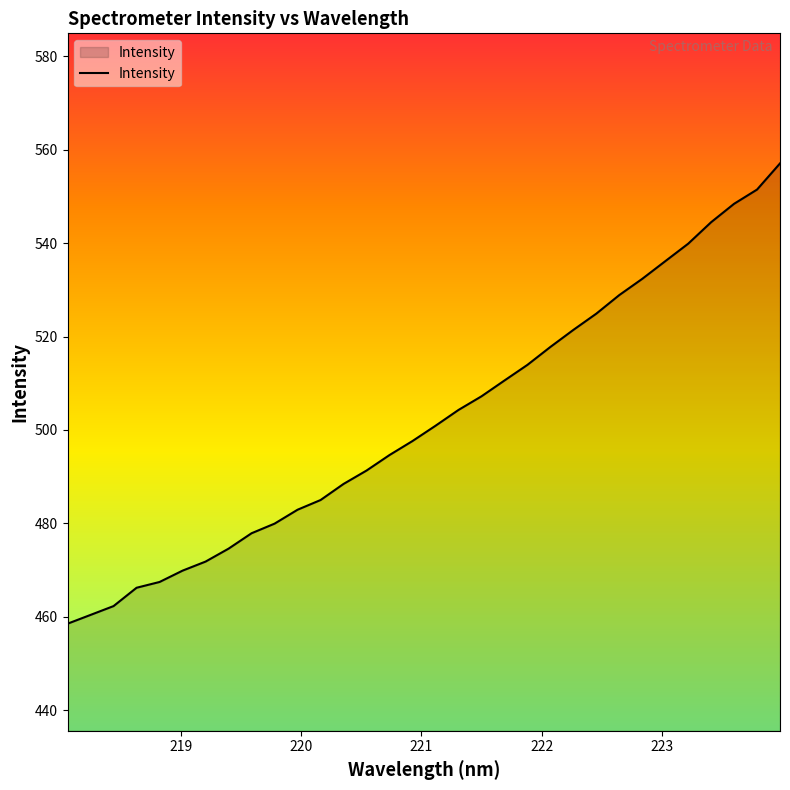

What is the smallest value displayed?

458.5